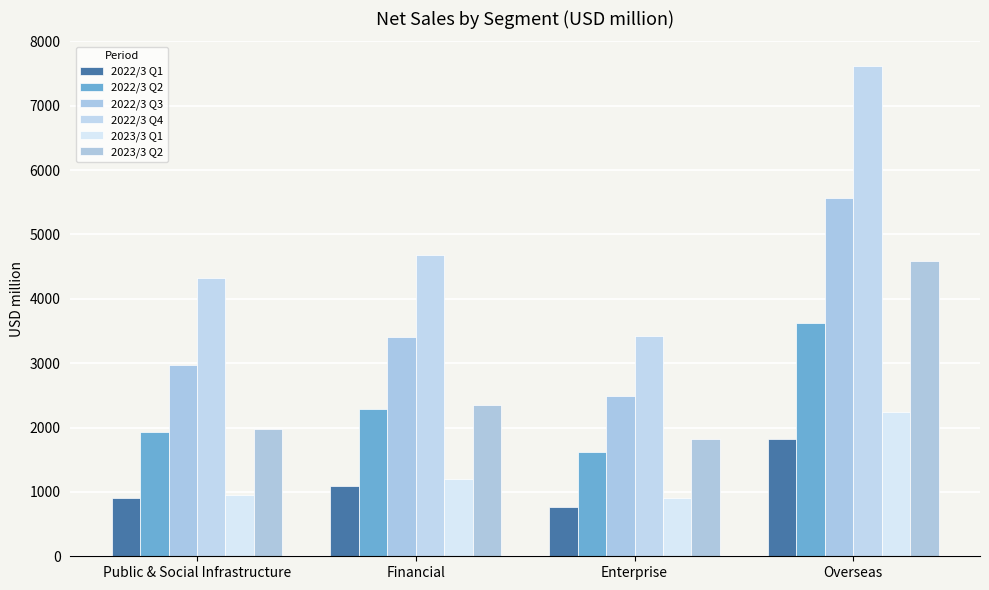

What are all the series names shown in the legend?

2022/3 Q1, 2022/3 Q2, 2022/3 Q3, 2022/3 Q4, 2023/3 Q1, 2023/3 Q2